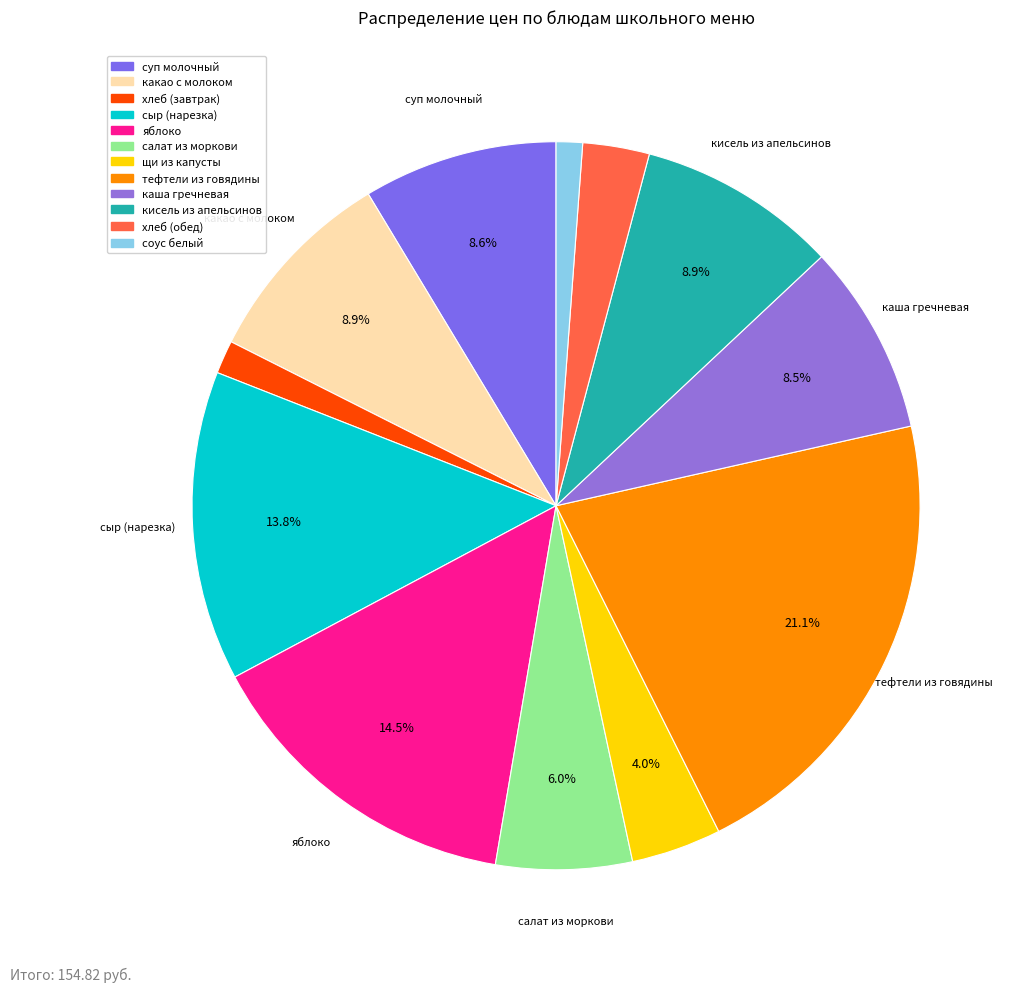

Count the number of slices in the pie.

12